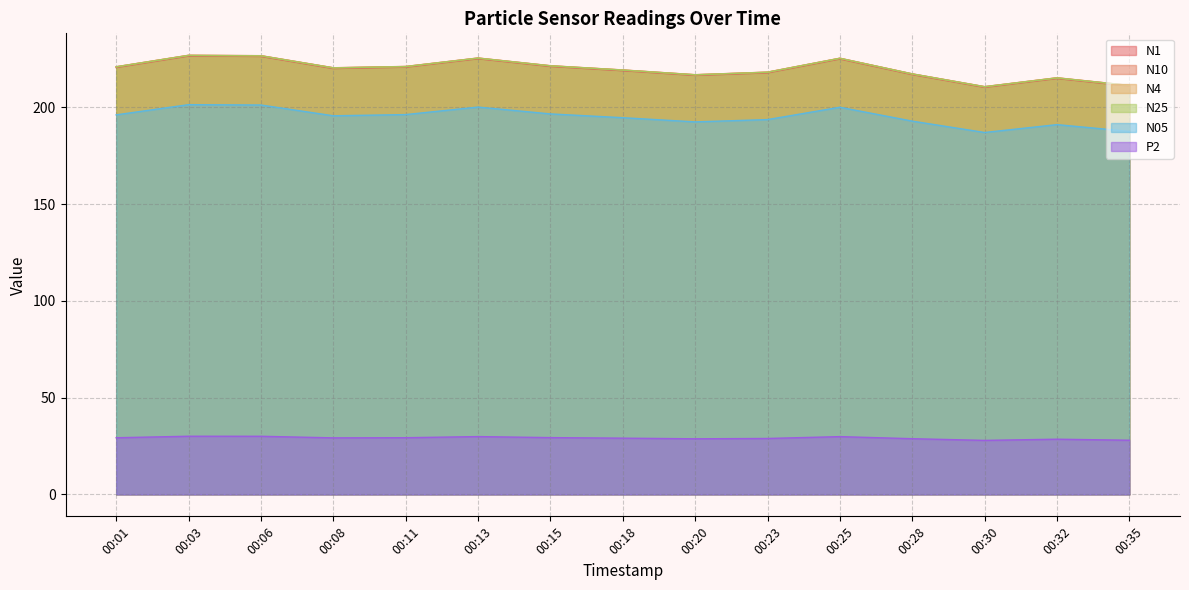

What is the minimum value shown in the chart?

27.9